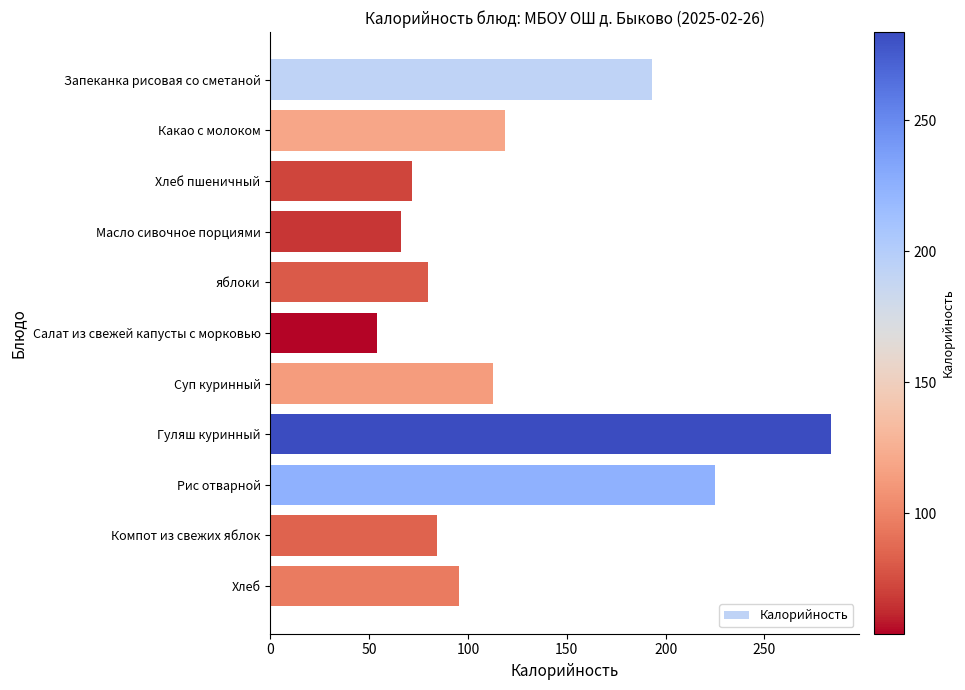

How many data points are less than 95?

5